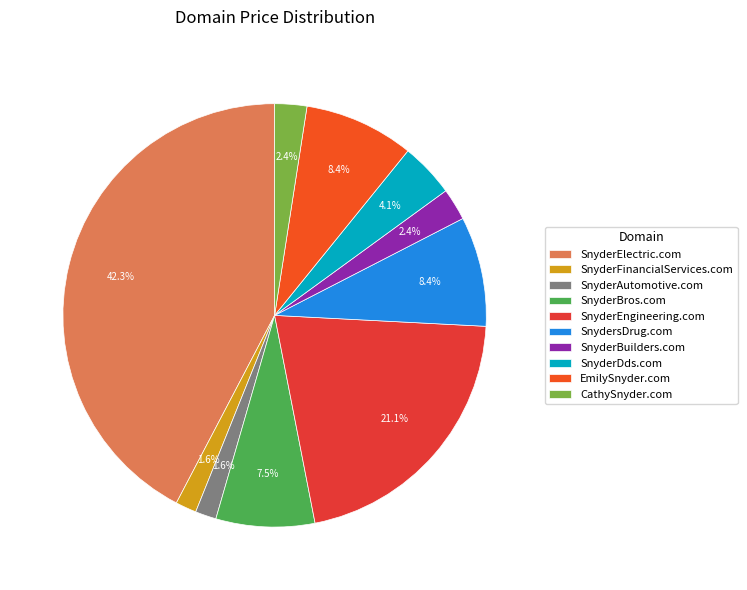

What percentage is NOT represented by SnyderBuilders.com?

97.6%